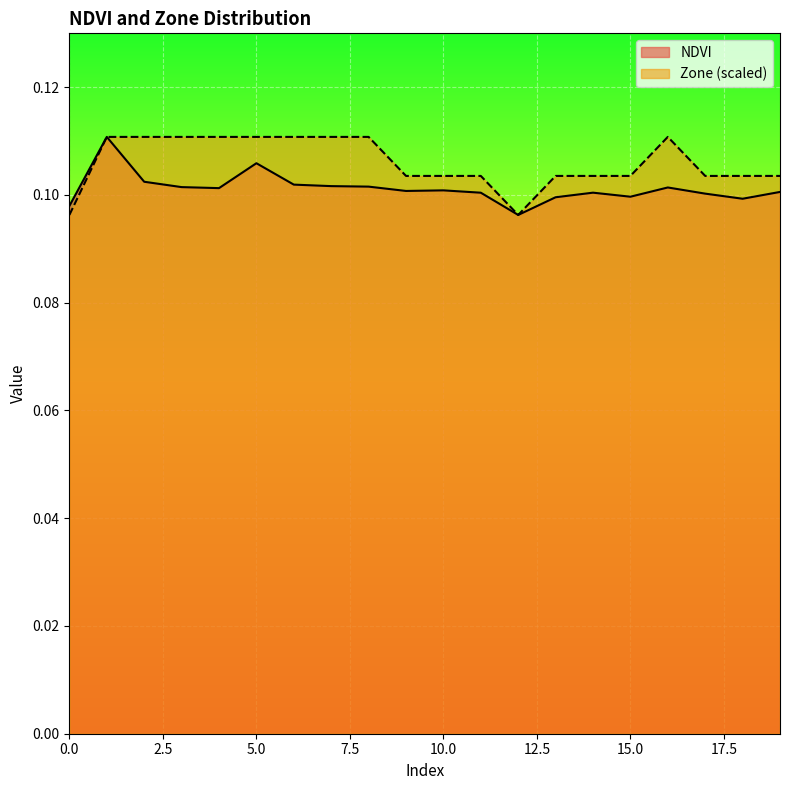

The NDVI series shows 0.1 at 10. True or false?

False